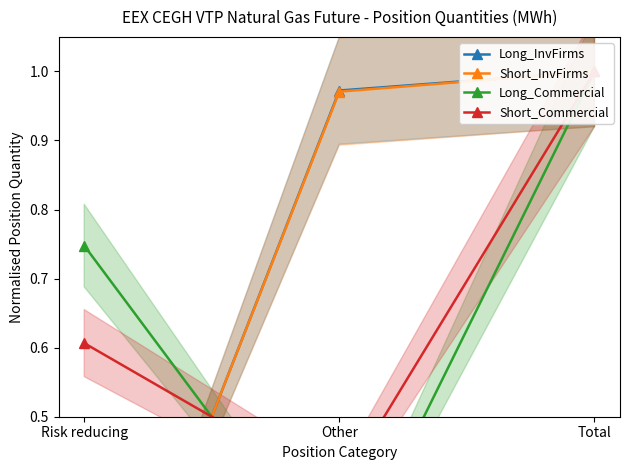

The Short_InvFirms series shows 1.5 at Other. True or false?

False